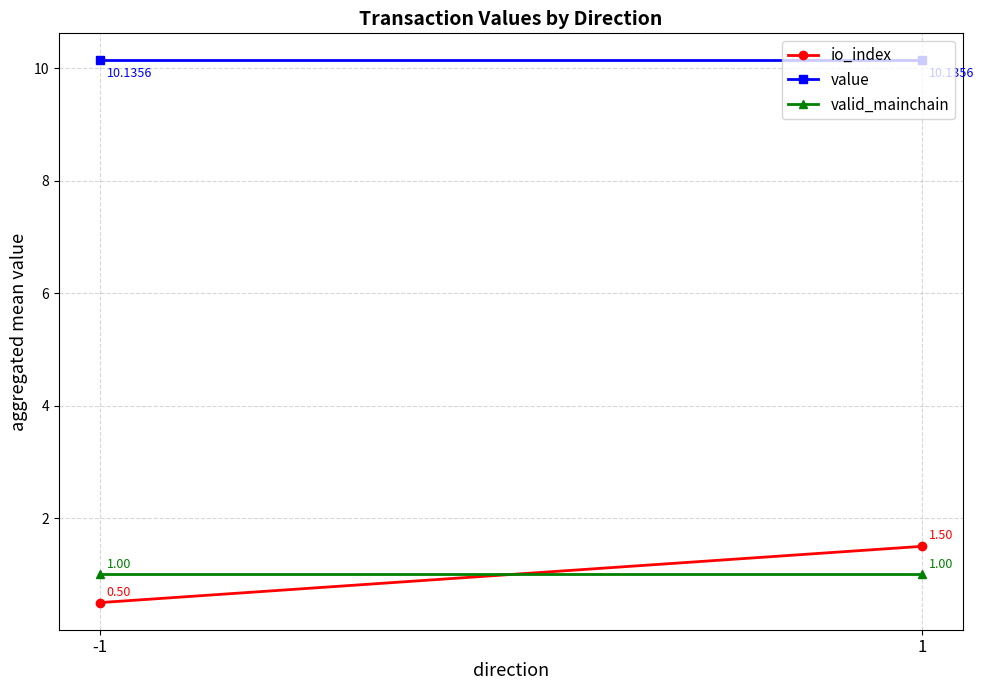

At -1, list the series in order from smallest to largest.

io_index, valid_mainchain, value